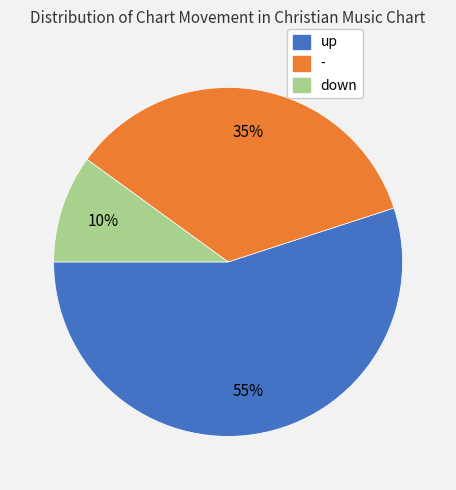

Does up represent more than half of the total?

Yes